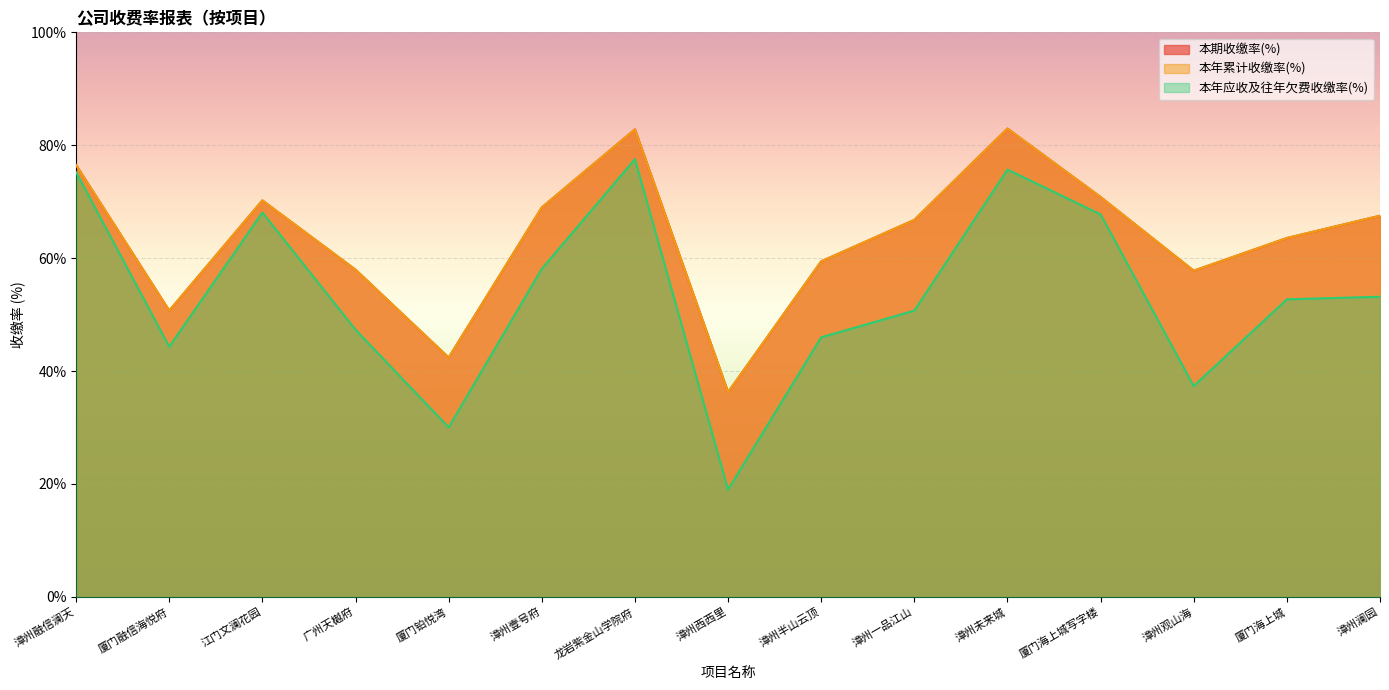

What is the label of the 12th point from the left?

厦门海上城写字楼